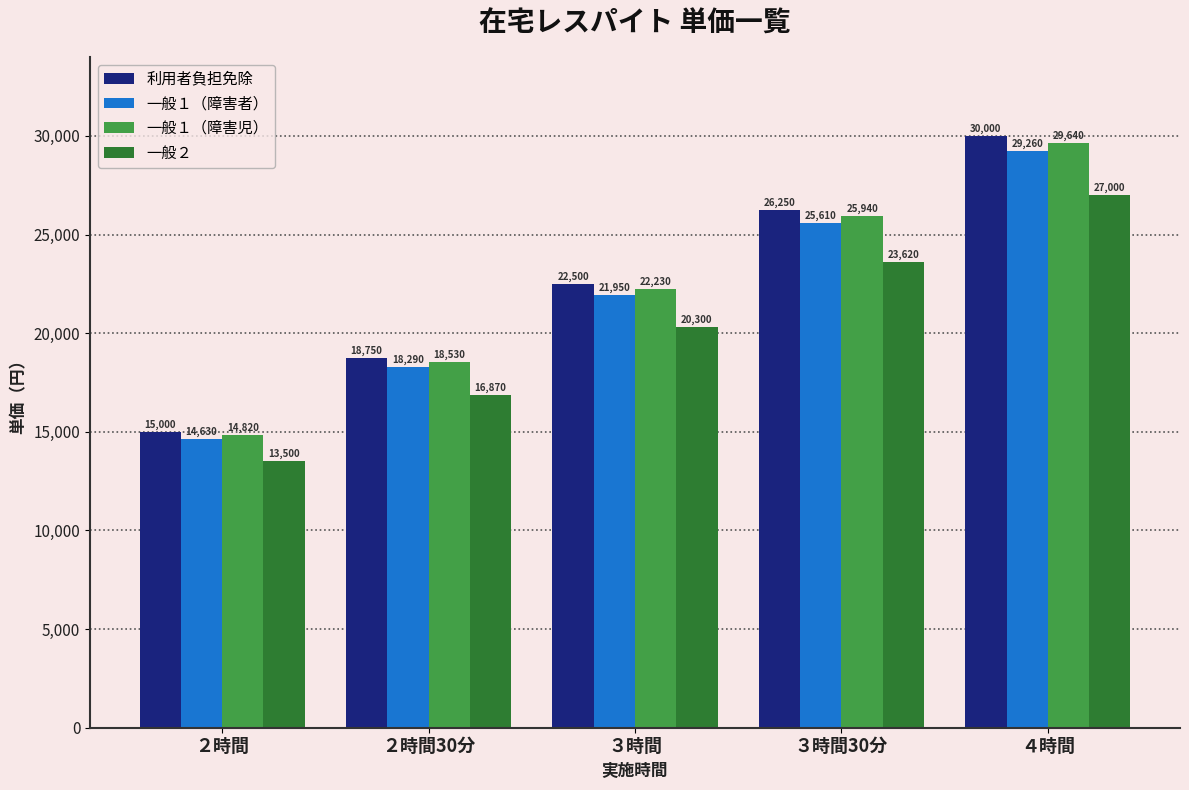

Which series has the largest range (max minus min)?

利用者負担免除